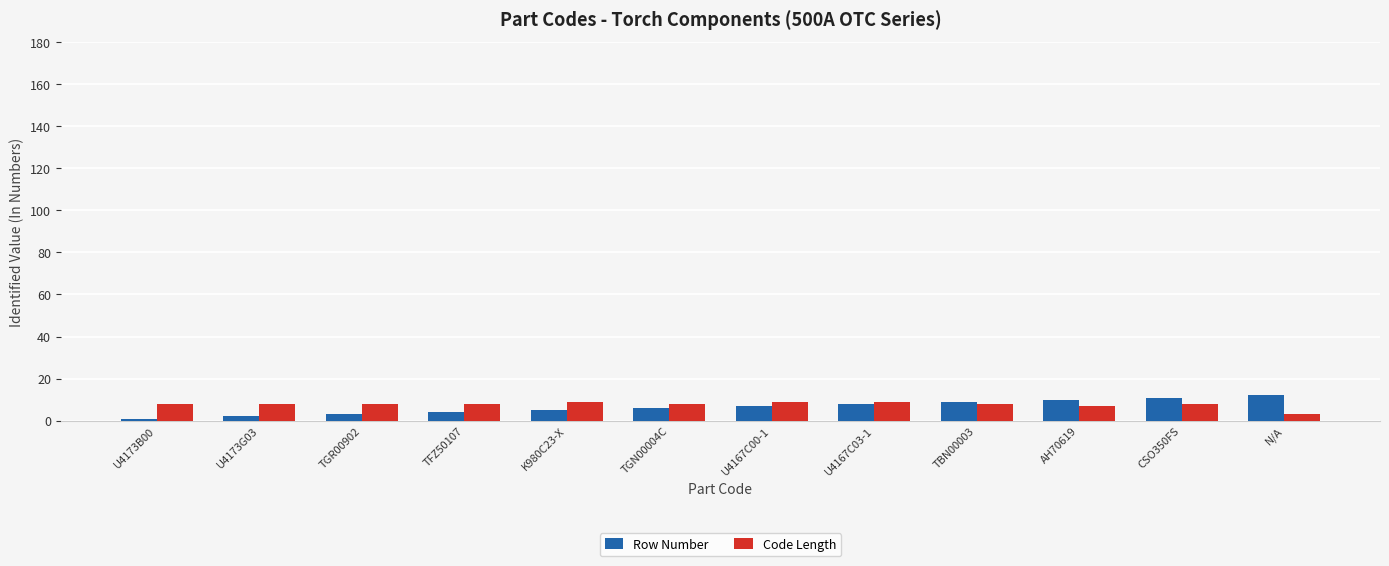

Count the number of categories in the chart.

12